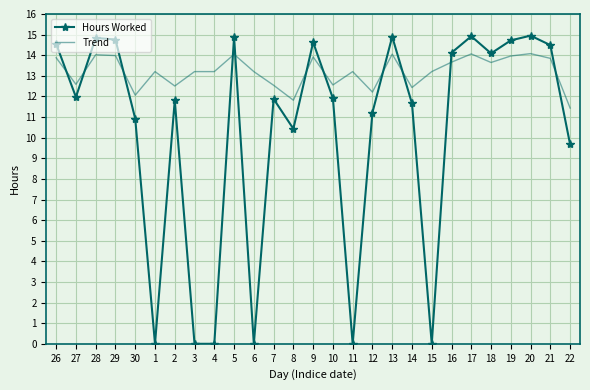

What is the highest value of the Trend series?

14.1